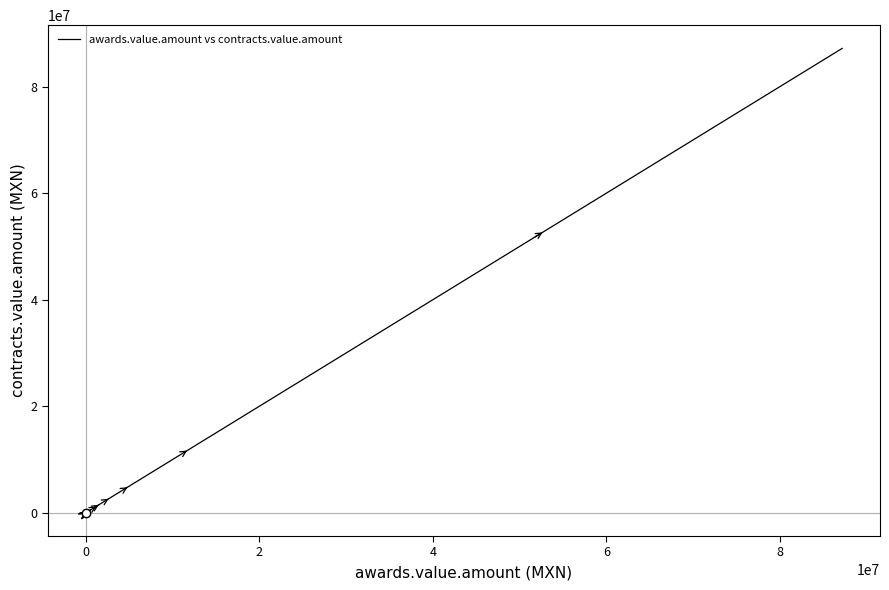

What is the minimum value shown in the chart?

14458